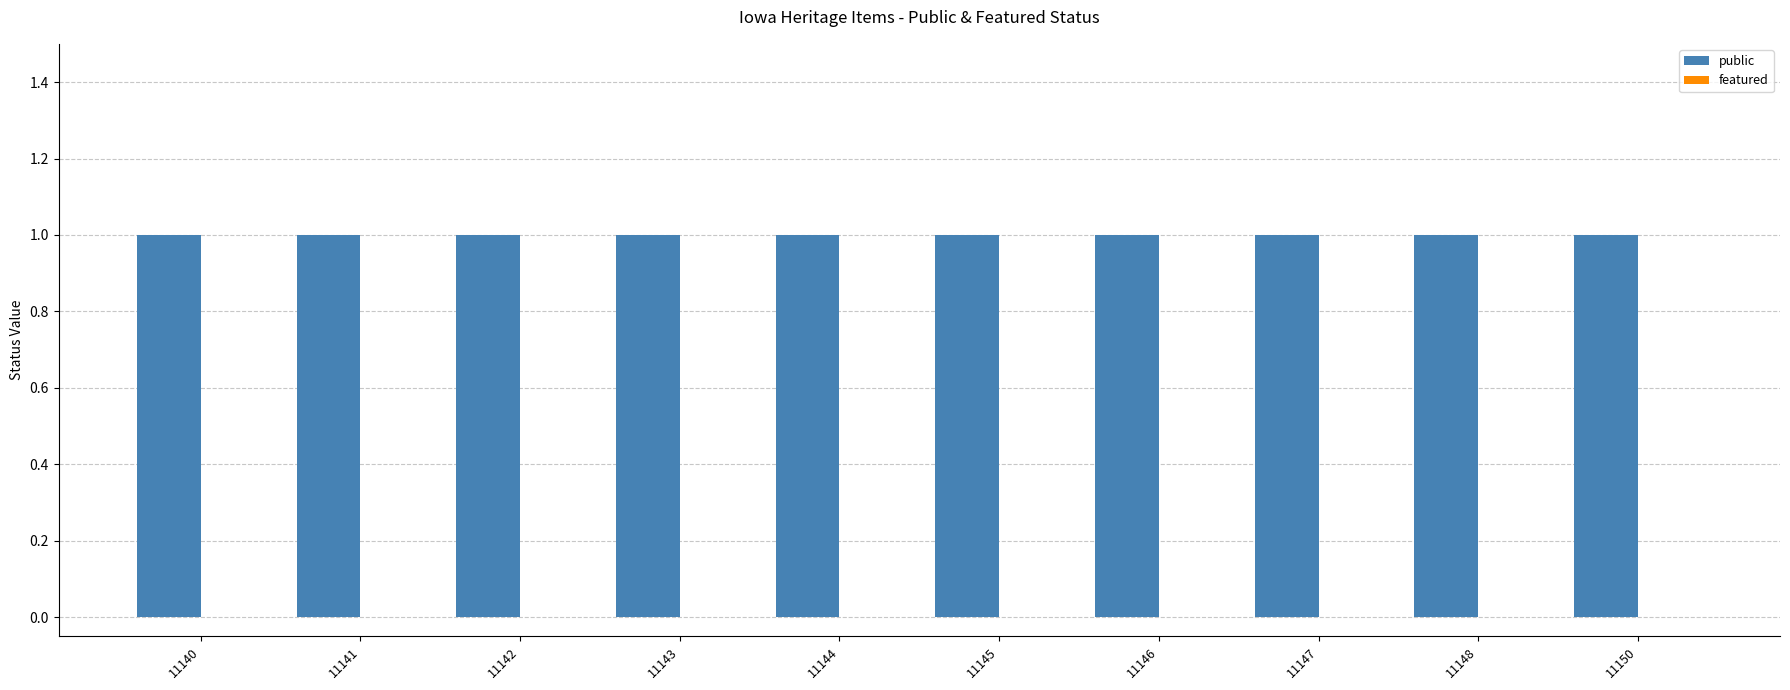

Rank the series by their average value, from lowest to highest.

featured, public